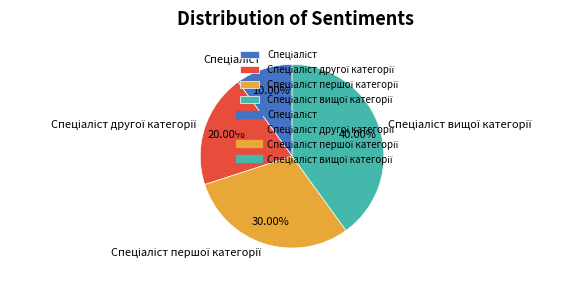

Does any single category account for the majority?

No